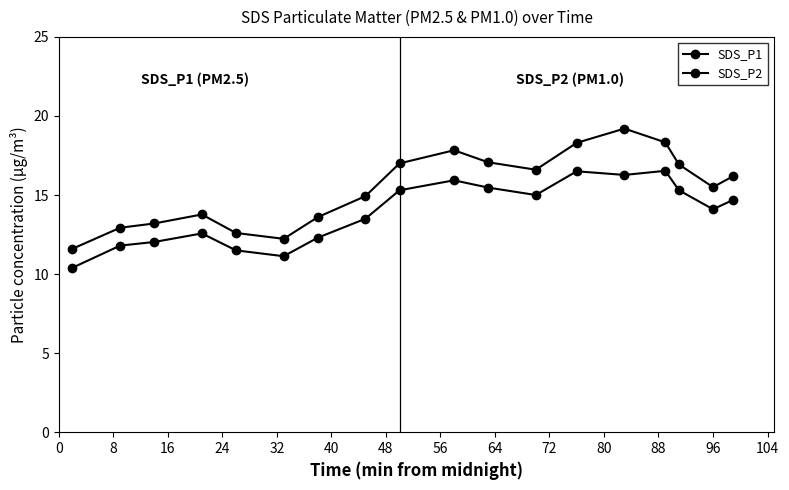

How many lines are shown in the chart?

2